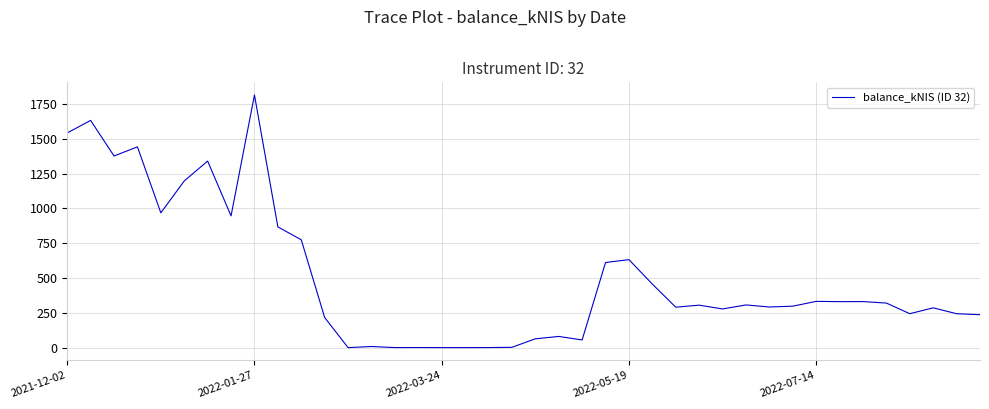

What is the difference between the maximum and minimum values?

1816.0